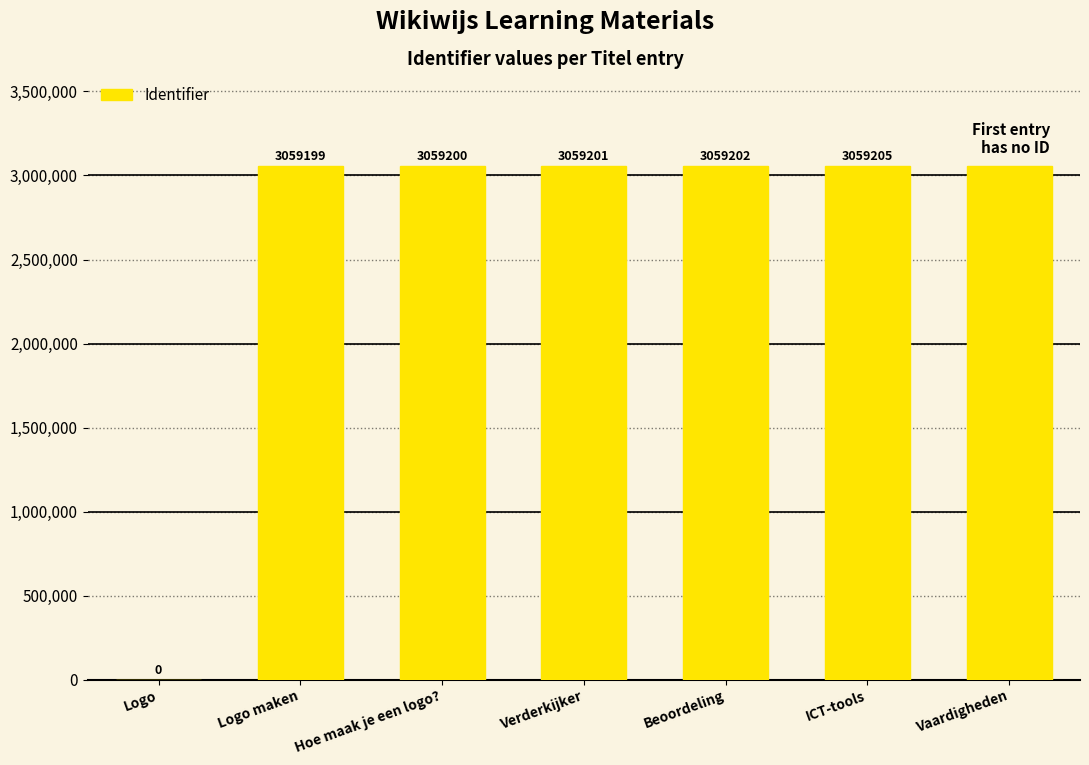

The chart shows a value of 3059199 at Logo maken. True or false?

True